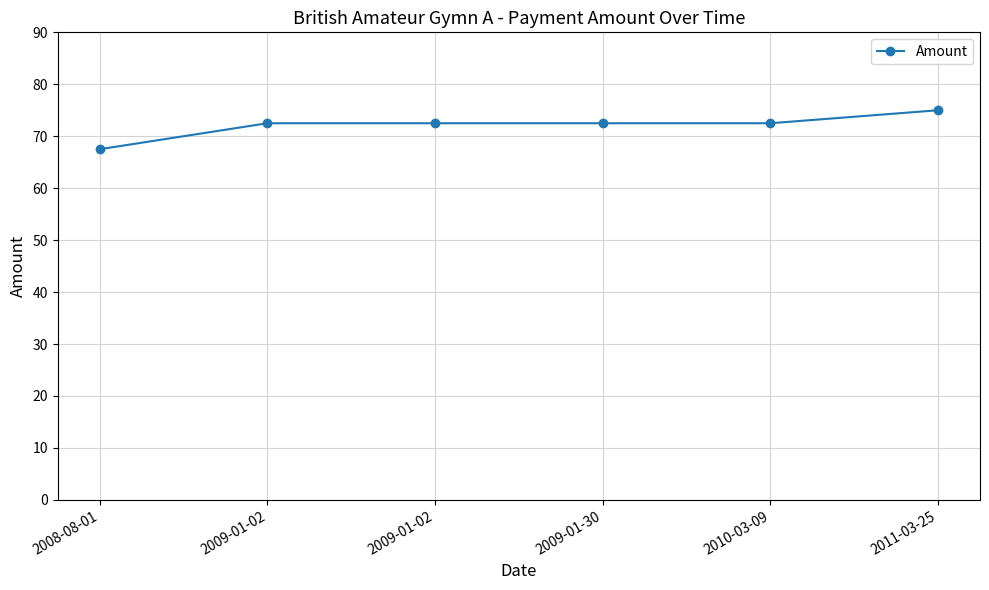

Rank the categories by value from lowest to highest.

2008-08-01, 2009-01-02, 2009-01-02, 2009-01-30, 2010-03-09, 2011-03-25